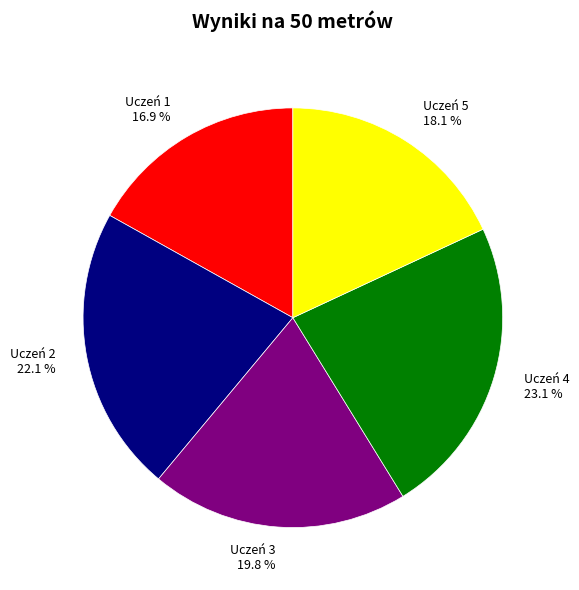

Is there a majority slice in this chart?

No